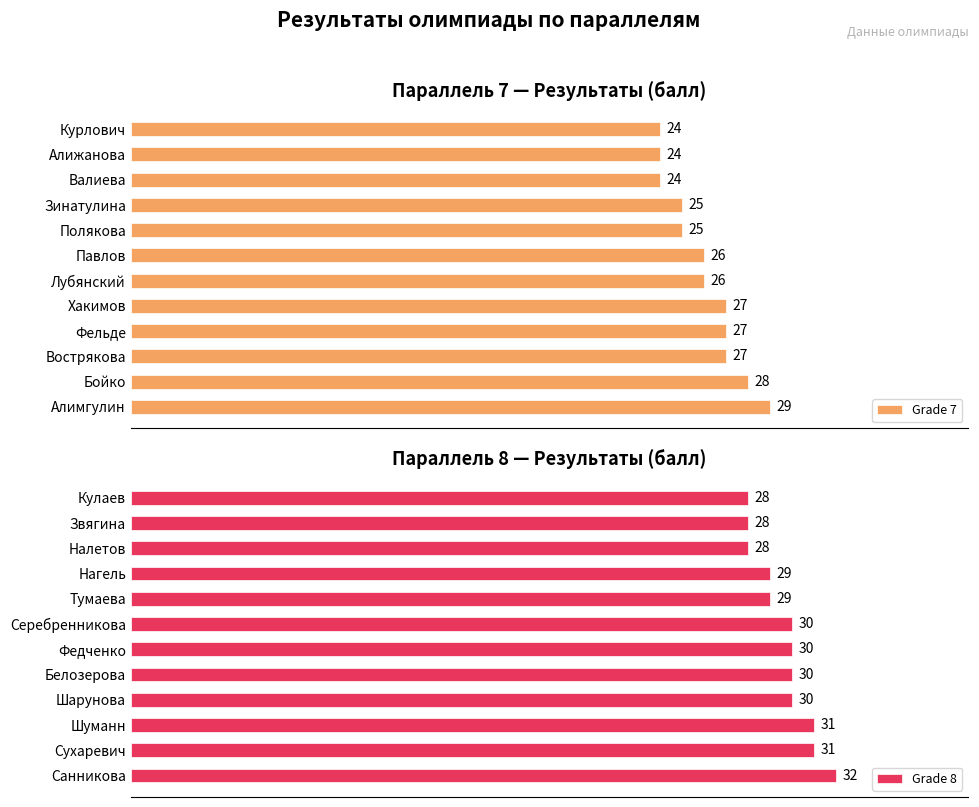

True or false: Grade 8 has a value of 30 at Серебренникова.

True